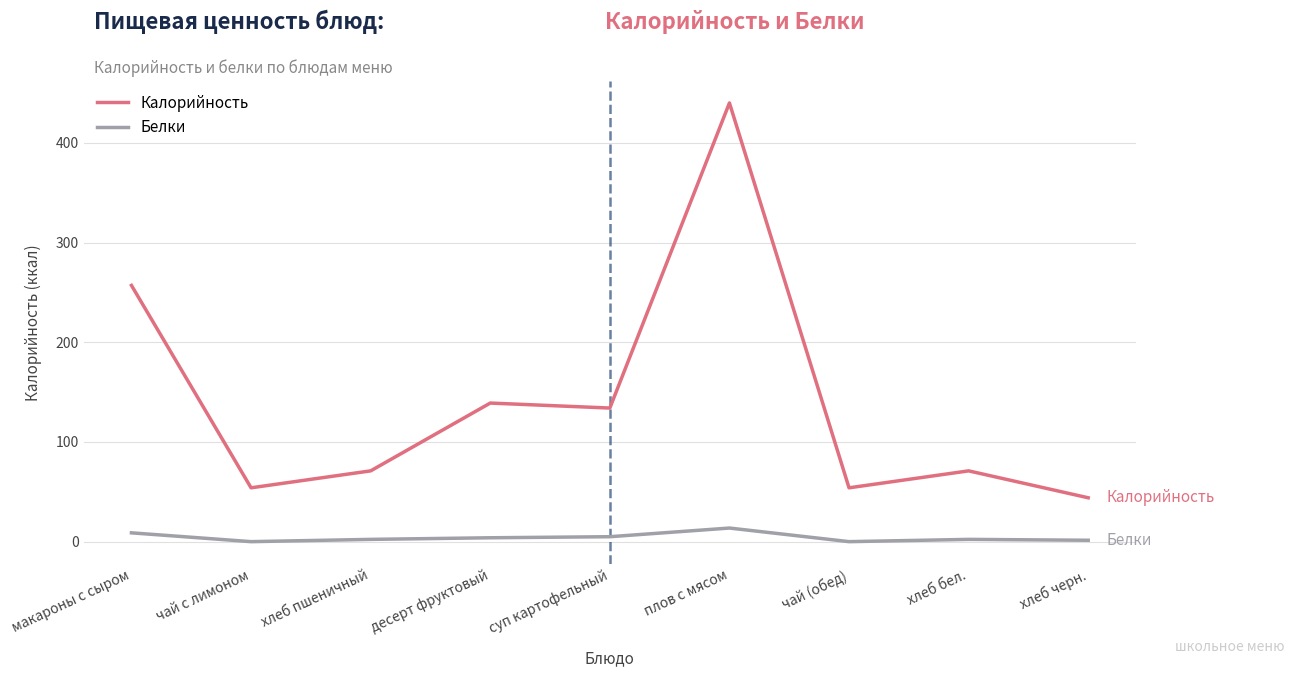

What is the average value of the Белки series?

4.1